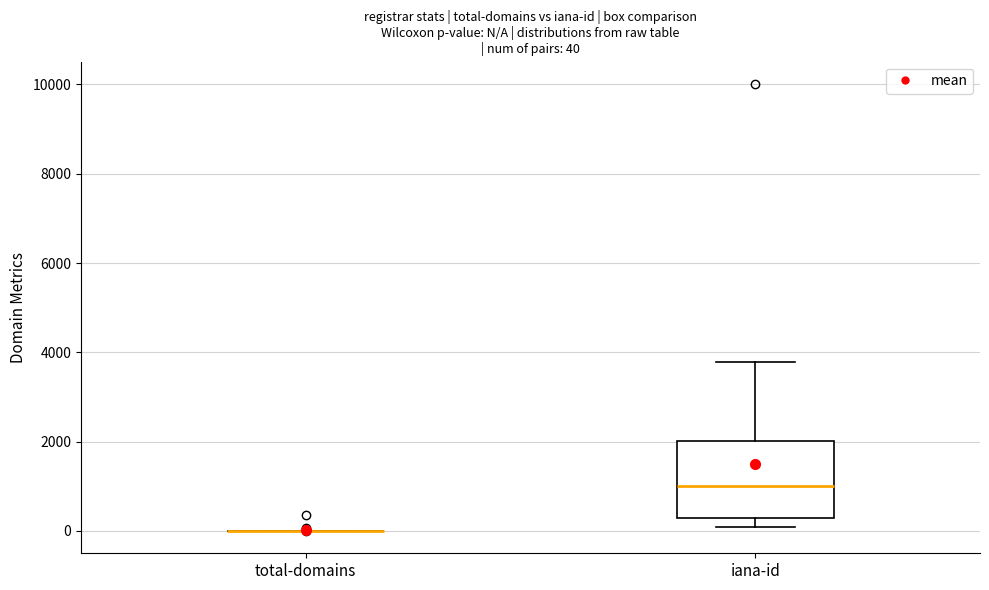

Comparing the boxes themselves (not the whiskers), which one is the tallest?

iana-id